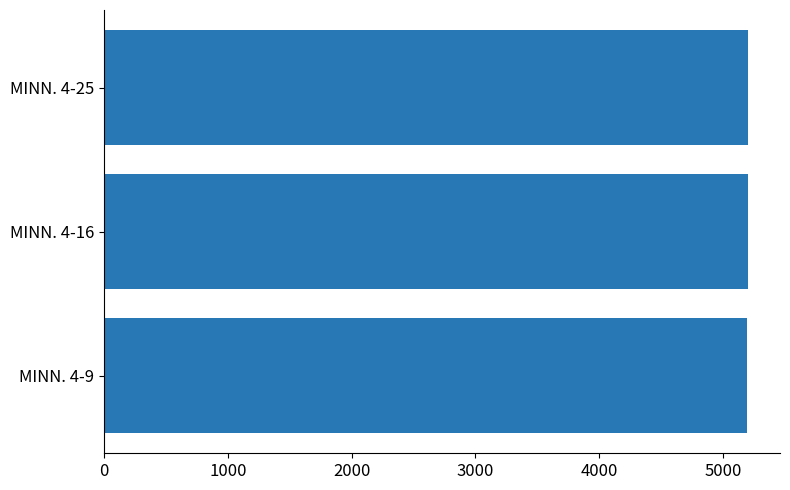

How many values are below 5198?

1